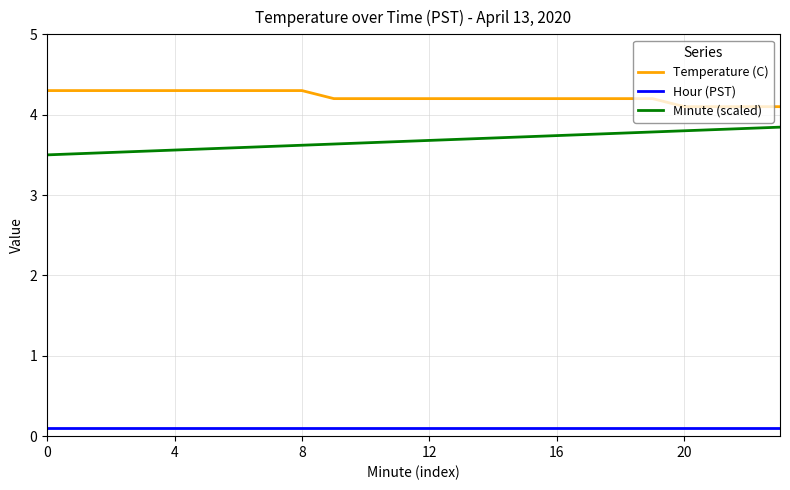

How many lines are shown in the chart?

3